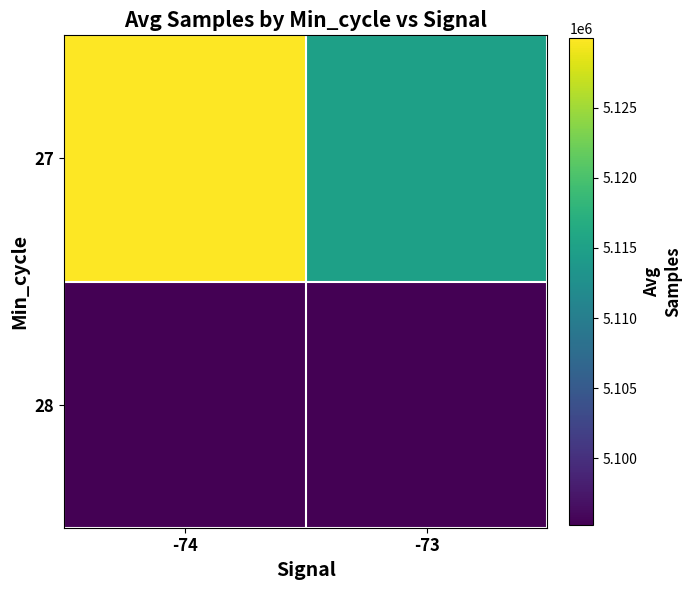

At -74, list the series in order from largest to smallest.

27, 28